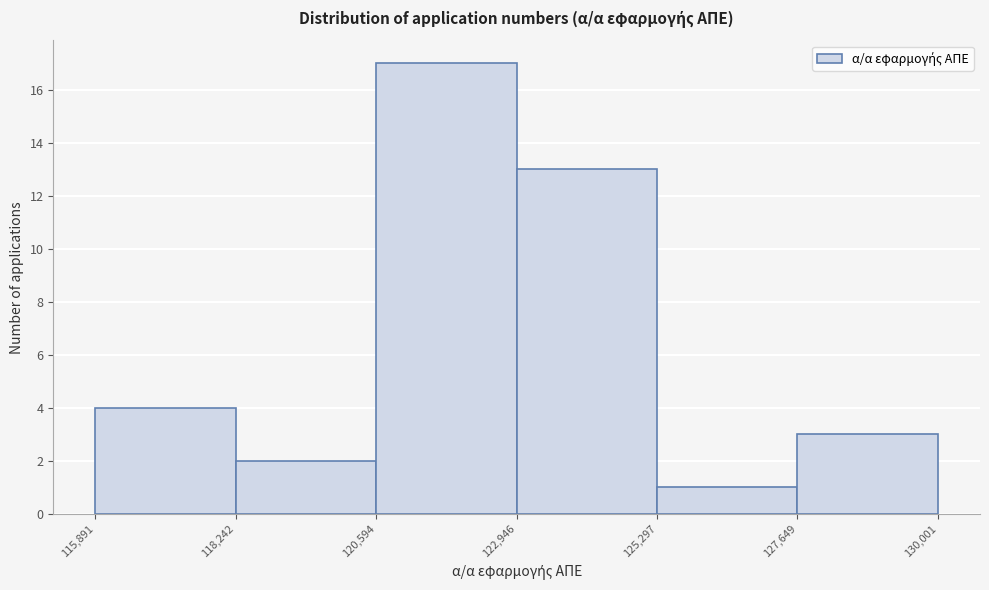

Which range on the x-axis has the tallest bar?

120,594 to 122,946